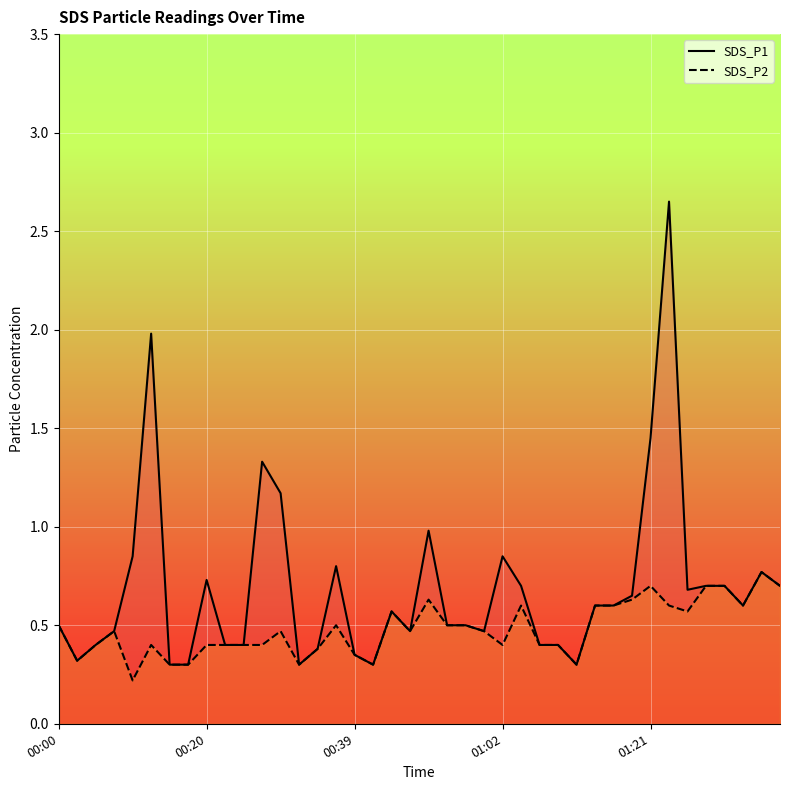

At which category is the sum across all series the highest?

33